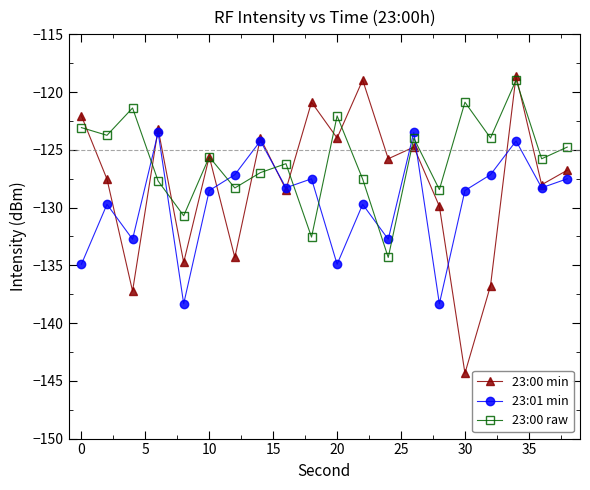

True or false: 23:01 min has more than 1 interior local peaks.

True